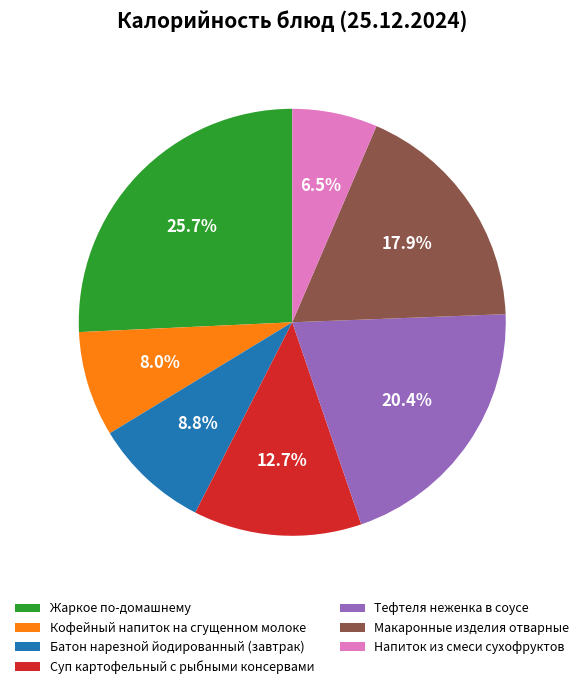

Is Жаркое по-домашнему the majority of the pie?

No